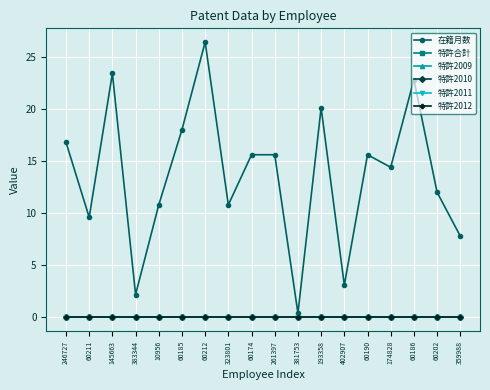

At how many categories does at least one series exceed 20?

4